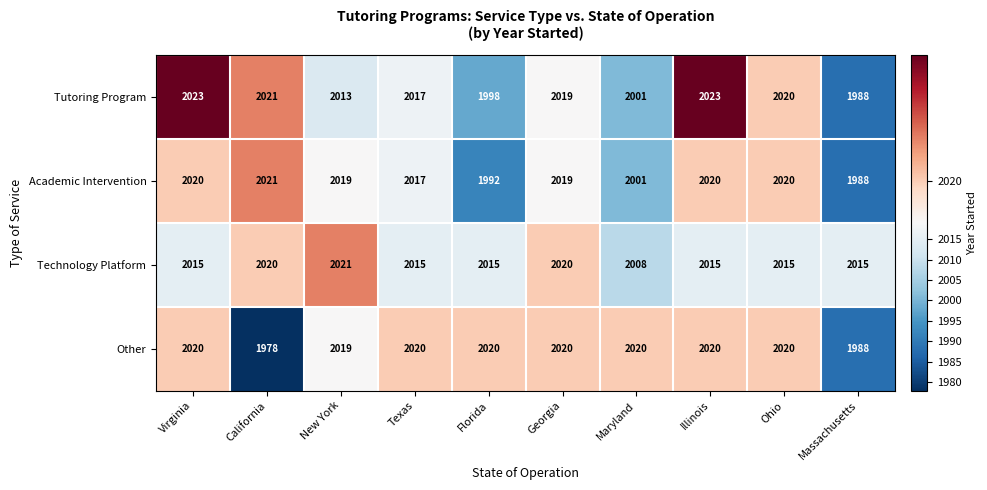

What is the maximum value shown in the chart?

2023